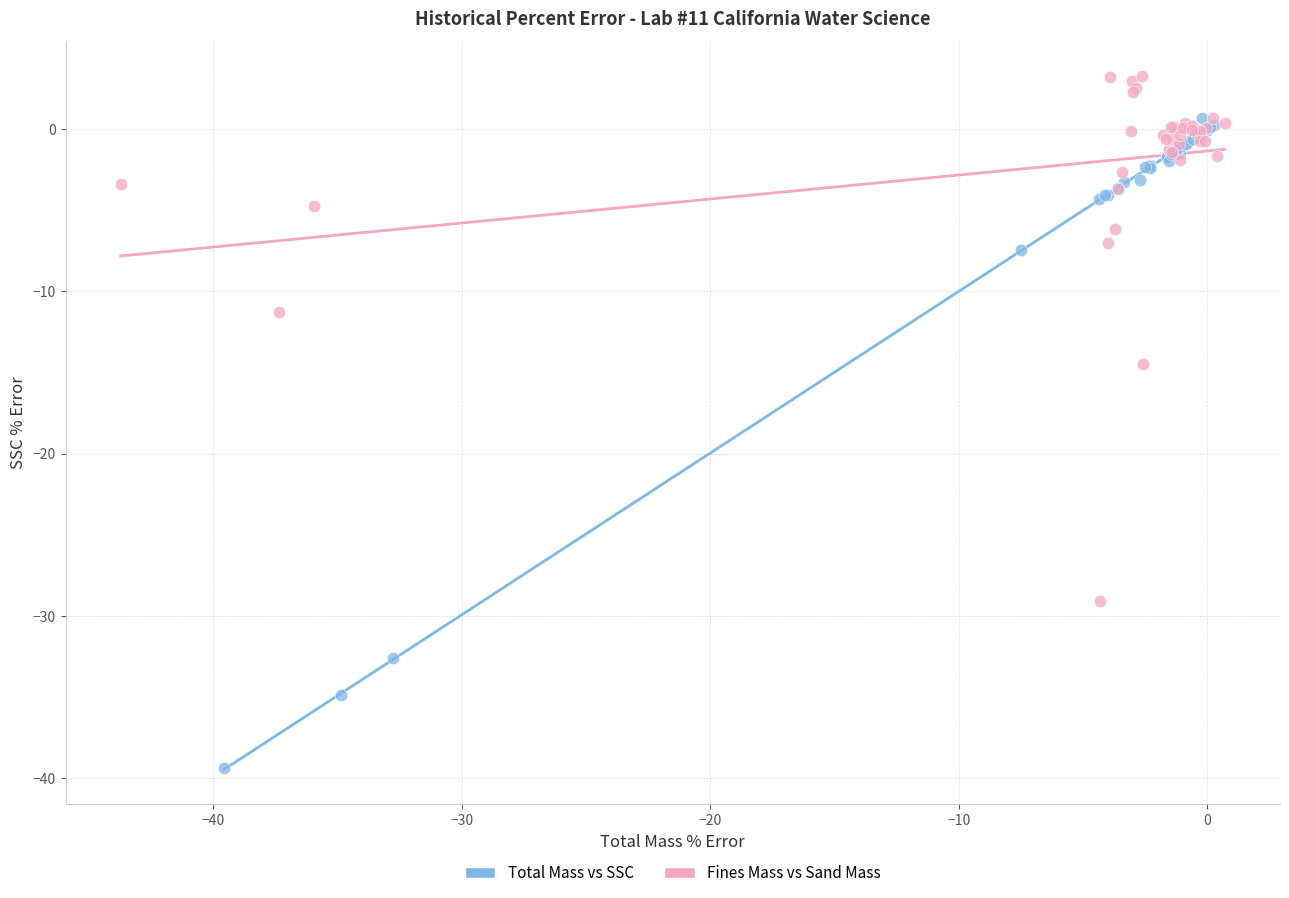

Which series contains the highest Y value?

Fines Mass vs Sand Mass